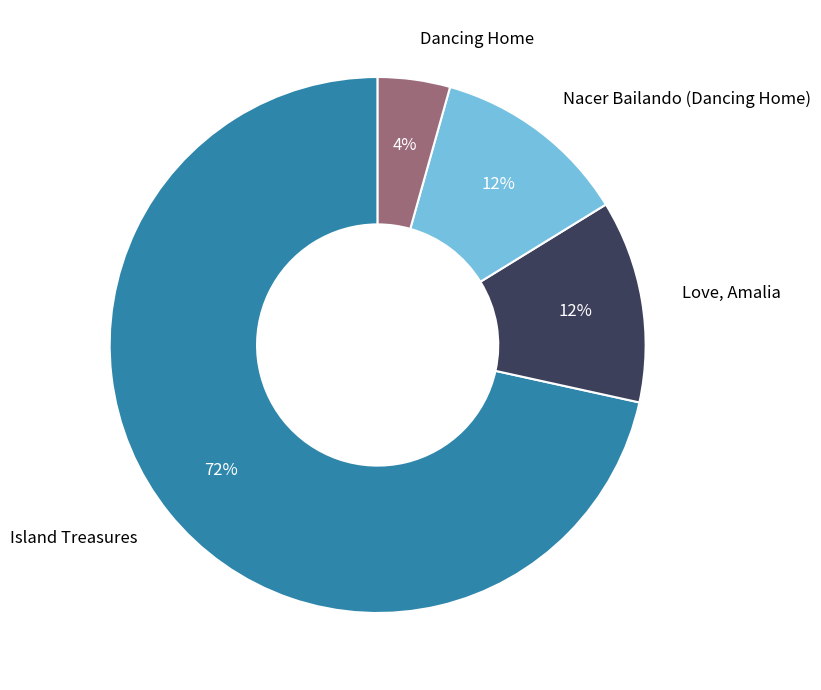

What percentage is the Love, Amalia slice, to the nearest percent?

12%